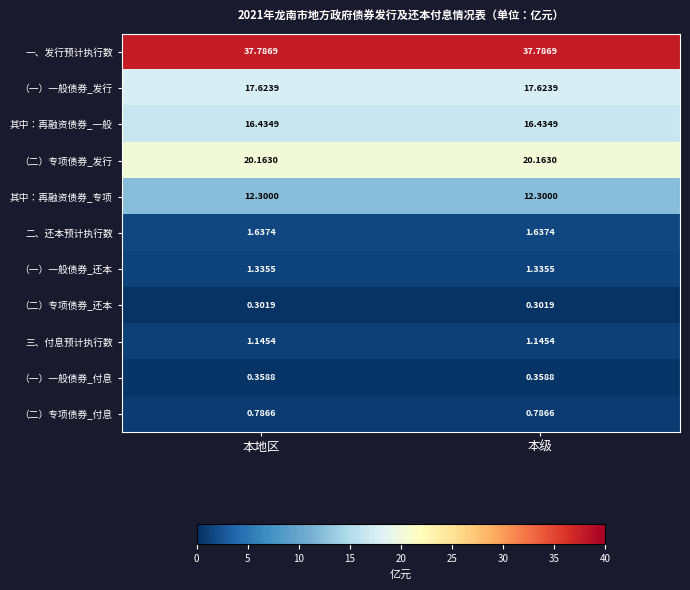

At 本地区, list the series in order from largest to smallest.

一、发行预计执行数, （二）专项债券_发行, （一）一般债券_发行, 其中：再融资债券_一般, 其中：再融资债券_专项, 二、还本预计执行数, （一）一般债券_还本, 三、付息预计执行数, （二）专项债券_付息, （一）一般债券_付息, （二）专项债券_还本